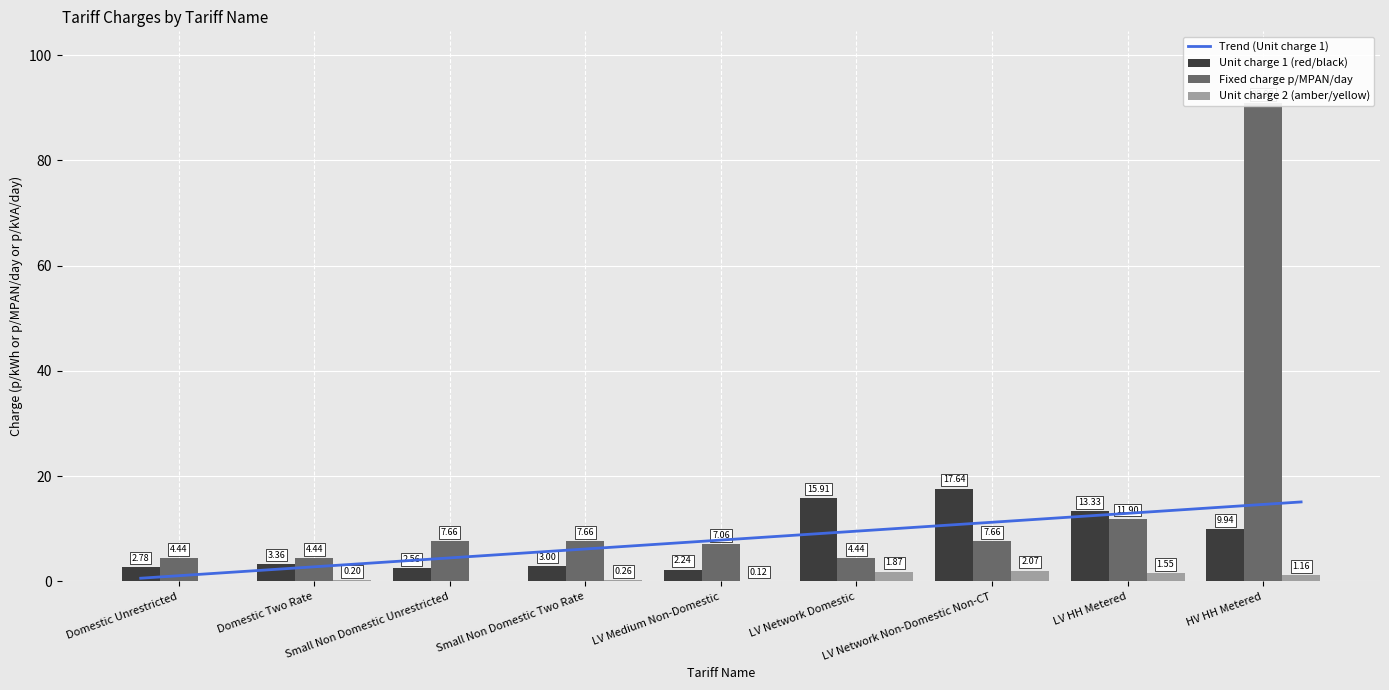

Reading left to right, list all the values displayed in this chart.

Unit charge 1 (red/black): Domestic Unrestricted=2.8	Domestic Two Rate=3.4	Small Non Domestic Unrestricted=2.6	Small Non Domestic Two Rate=3.0	LV Medium Non-Domestic=2.2	LV Network Domestic=15.9	LV Network Non-Domestic Non-CT=17.6	LV HH Metered=13.3	HV HH Metered=9.9
Fixed charge p/MPAN/day: Domestic Unrestricted=4.4	Domestic Two Rate=4.4	Small Non Domestic Unrestricted=7.7	Small Non Domestic Two Rate=7.7	LV Medium Non-Domestic=7.1	LV Network Domestic=4.4	LV Network Non-Domestic Non-CT=7.7	LV HH Metered=11.9	HV HH Metered=90.9
Unit charge 2 (amber/yellow): Domestic Unrestricted=0.0	Domestic Two Rate=0.2	Small Non Domestic Unrestricted=0.0	Small Non Domestic Two Rate=0.3	LV Medium Non-Domestic=0.1	LV Network Domestic=1.9	LV Network Non-Domestic Non-CT=2.1	LV HH Metered=1.6	HV HH Metered=1.2